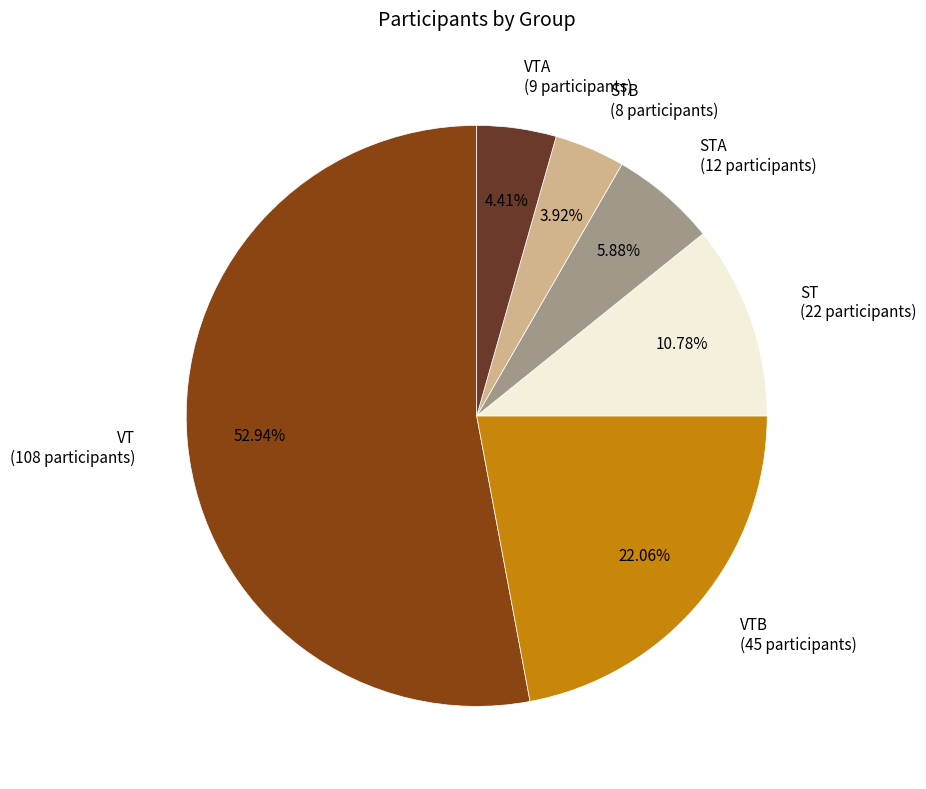

What is the ratio of the value at STB (8 participants) to the value at STA (12 participants)?

0.7